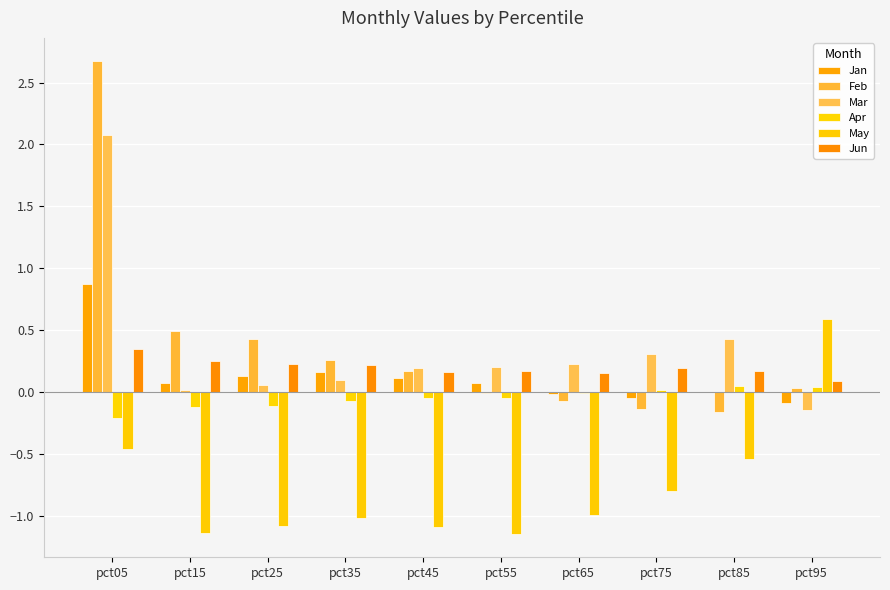

How many values in the May series exceed 0?

1